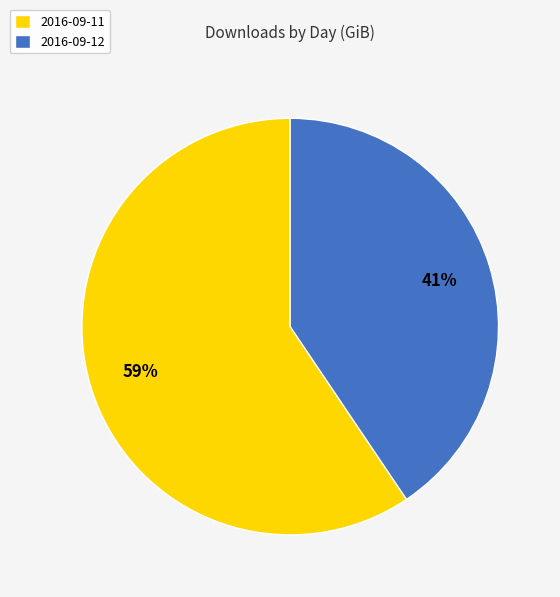

What is the ratio of the value at 2016-09-12 to the value at 2016-09-11?

0.7